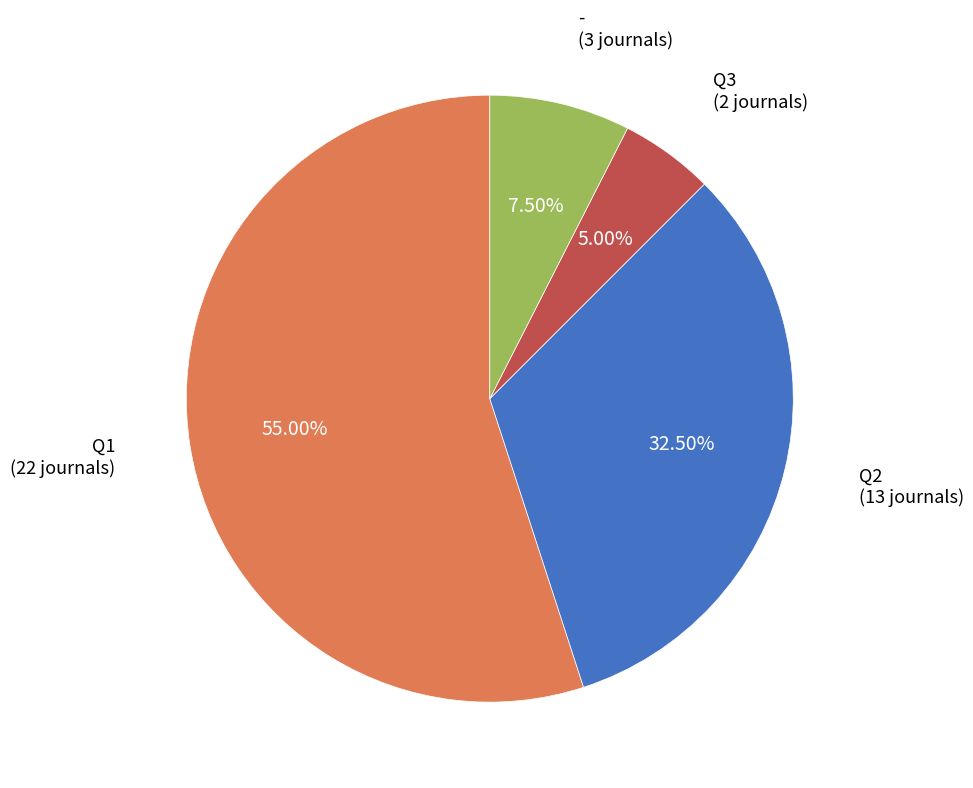

Is there a majority slice in this chart?

Yes